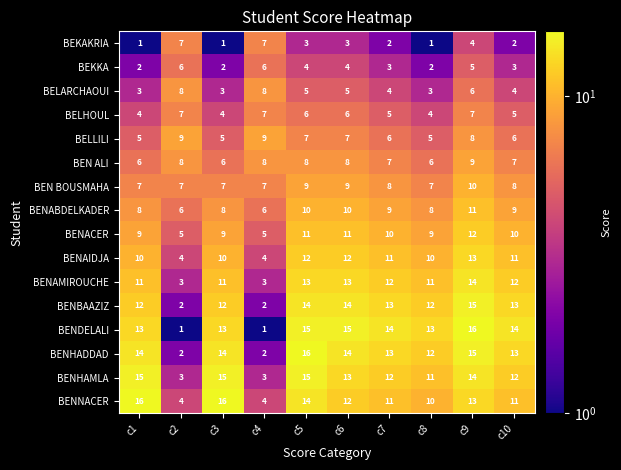

Which series has the widest spread of values?

BENDELALI